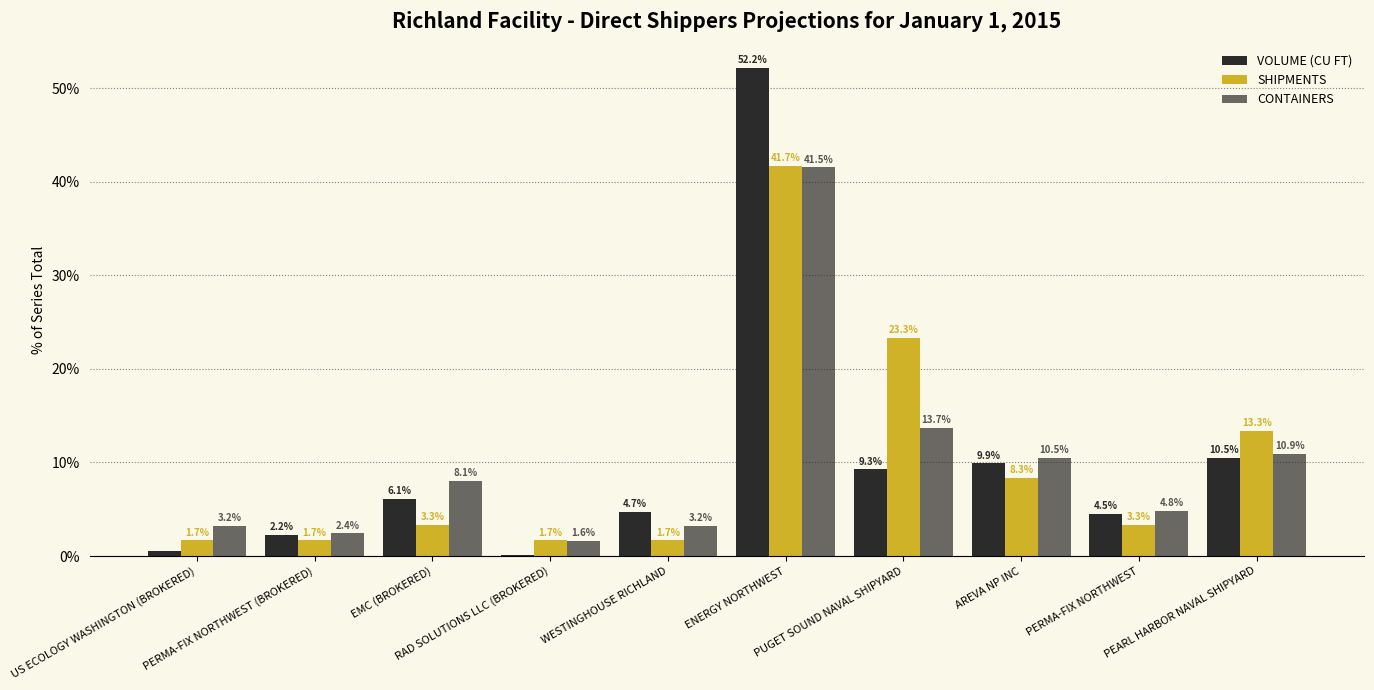

Where is SHIPMENTS nearest to the value 21?

PUGET SOUND NAVAL SHIPYARD